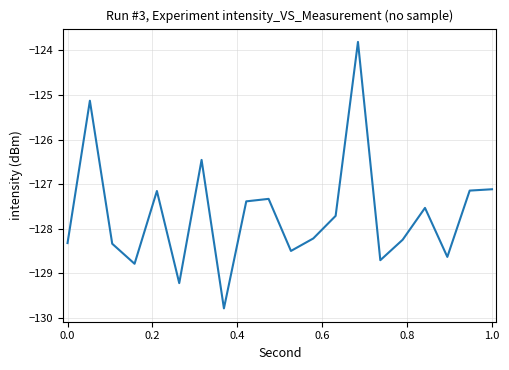

What is the maximum value shown in the chart?

-123.8